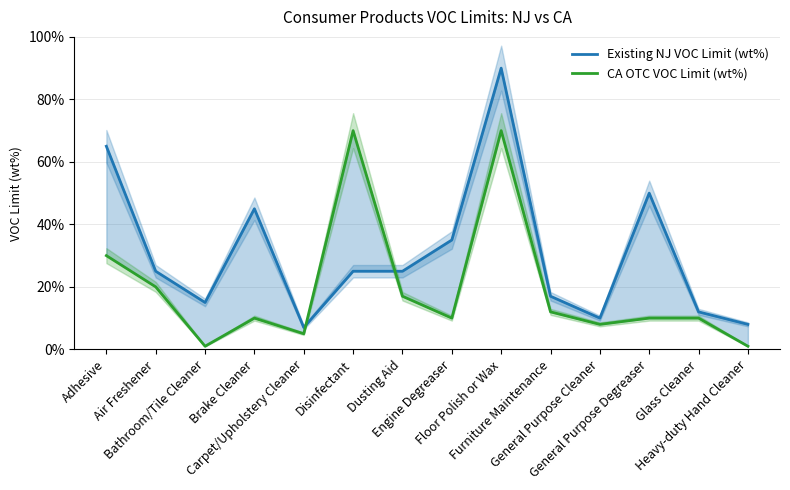

What is the label of the 5th point from the right?

Furniture Maintenance